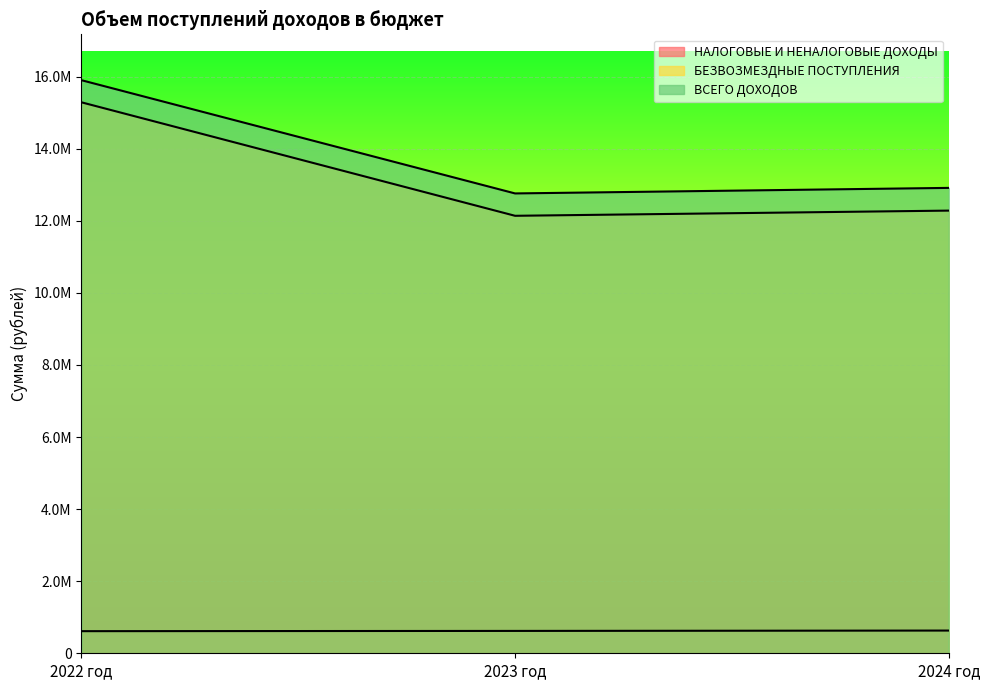

What is the average value of the БЕЗВОЗМЕЗДНЫЕ ПОСТУПЛЕНИЯ series?

13237405.3